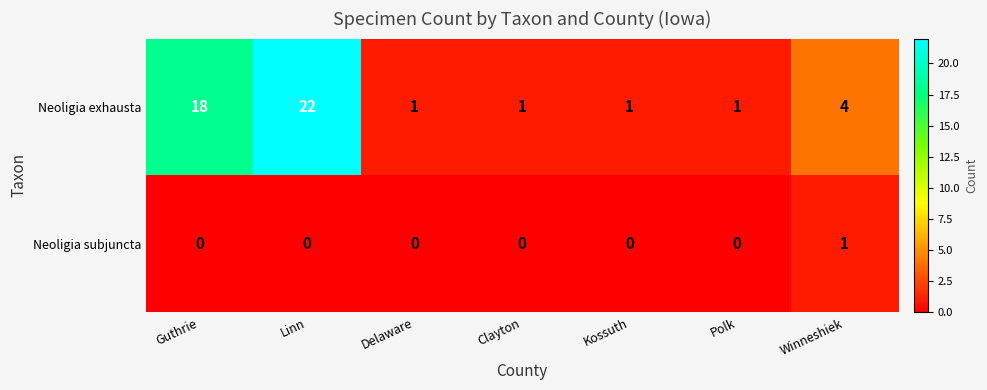

At how many categories does at least one series exceed 3?

3